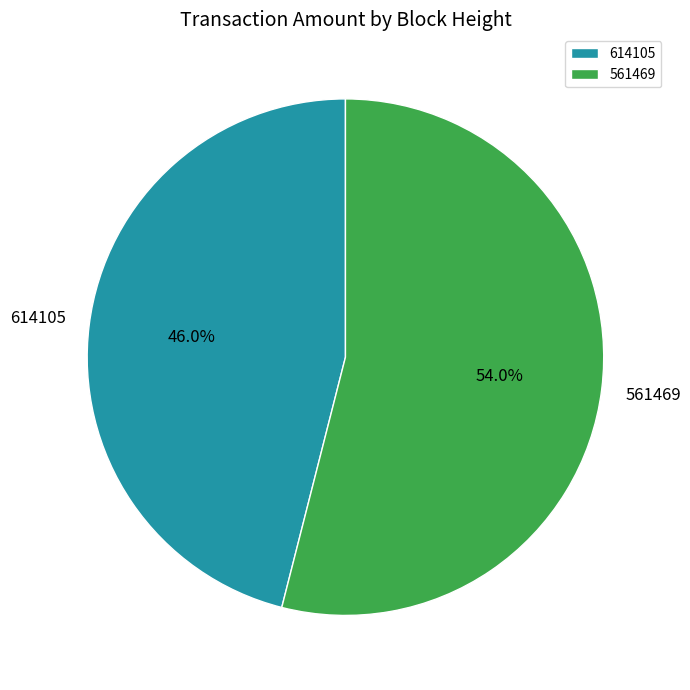

To the nearest percent, what portion does 561469 represent?

54%